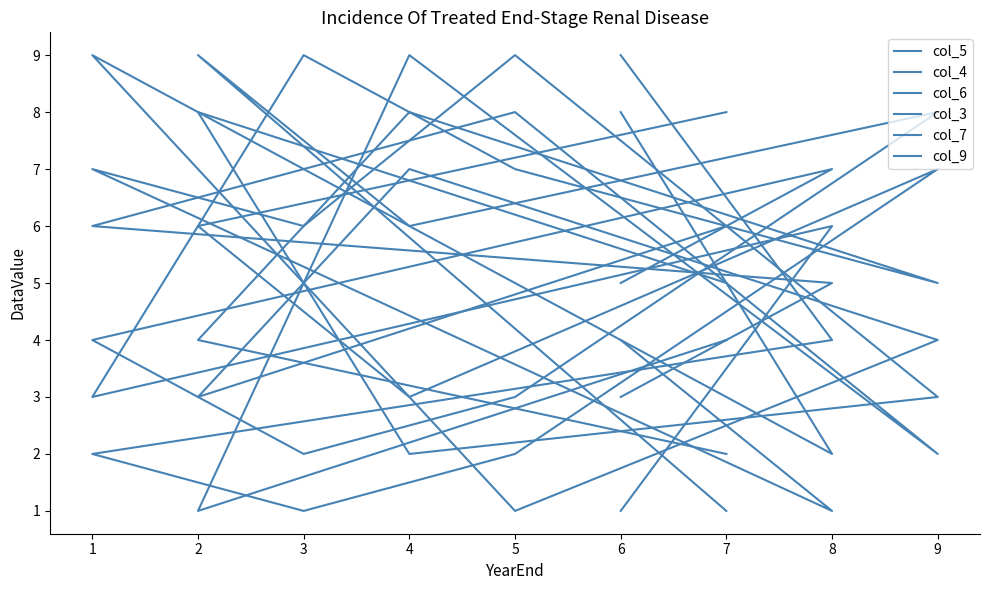

How many lines are shown in the chart?

6